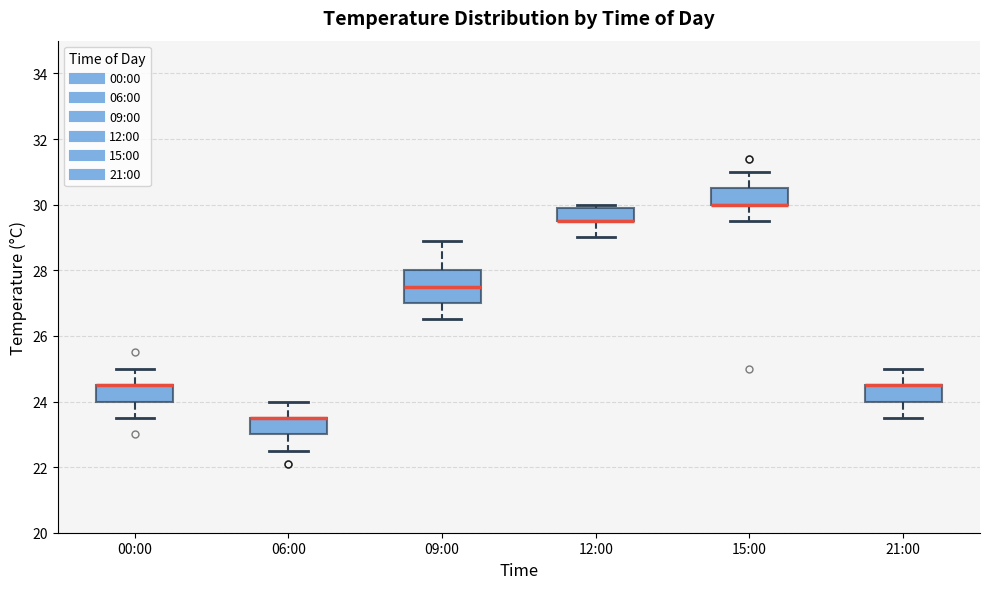

Reading left to right, transcribe this box plot: for each box, give where its median line is, the range the box spans, and where its two whiskers end, as read against the y-axis. The values are not printed on the chart, so give them approximately, as read against the axis.

00:00: median 24.6 (drawn on the box's upper edge), box 24.0 to 24.6, whiskers 23.6 to 25.0
06:00: median 23.6 (drawn on the box's upper edge), box 23.0 to 23.6, whiskers 22.6 to 24.0
09:00: median 27.6, box 27.0 to 28.0, whiskers 26.6 to 29.0
12:00: median 29.6 (drawn on the box's lower edge), box 29.6 to 30.0, whiskers 29.0 to 30.0 (just above the box's upper edge)
15:00: median 30.0 (drawn on the box's lower edge), box 30.0 to 30.6, whiskers 29.6 to 31.0
21:00: median 24.6 (drawn on the box's upper edge), box 24.0 to 24.6, whiskers 23.6 to 25.0